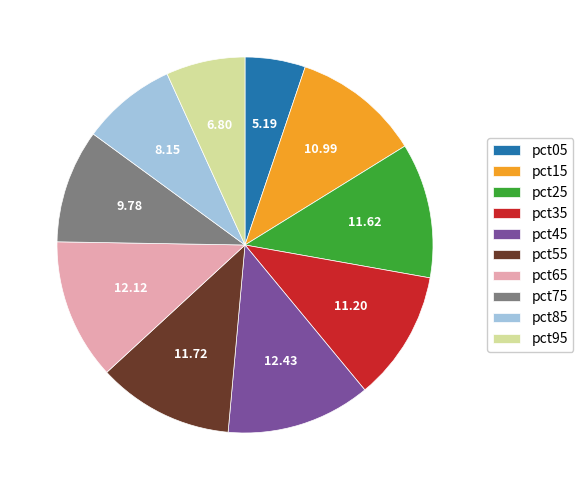

Which has a higher value, pct95 or pct05?

pct95